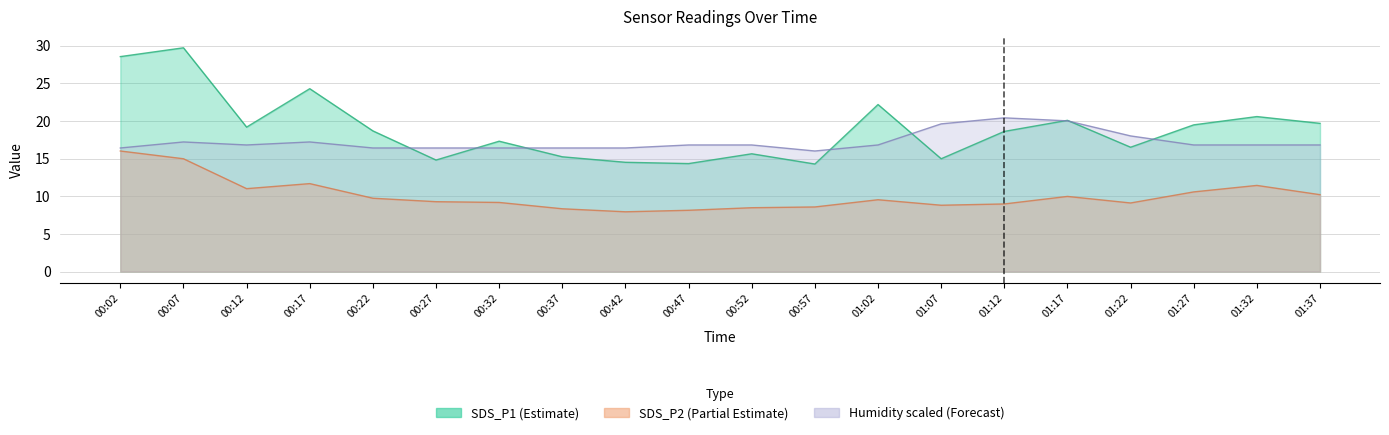

What is the approximate value of SDS_P2 at 00:07?

15.0